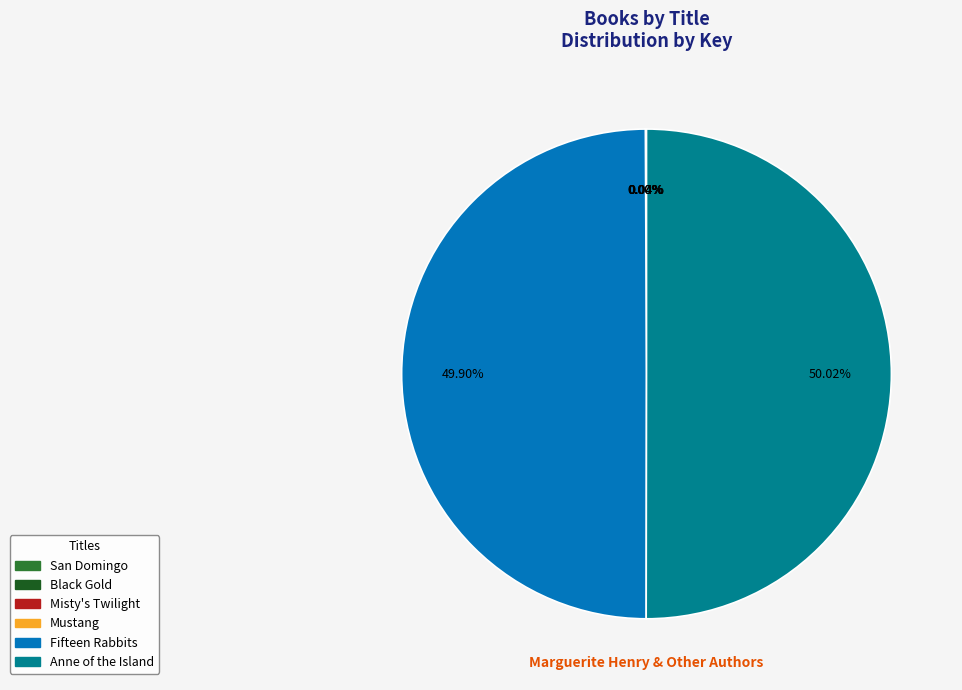

The Mustang slice represents 0% of the pie. True or false?

True